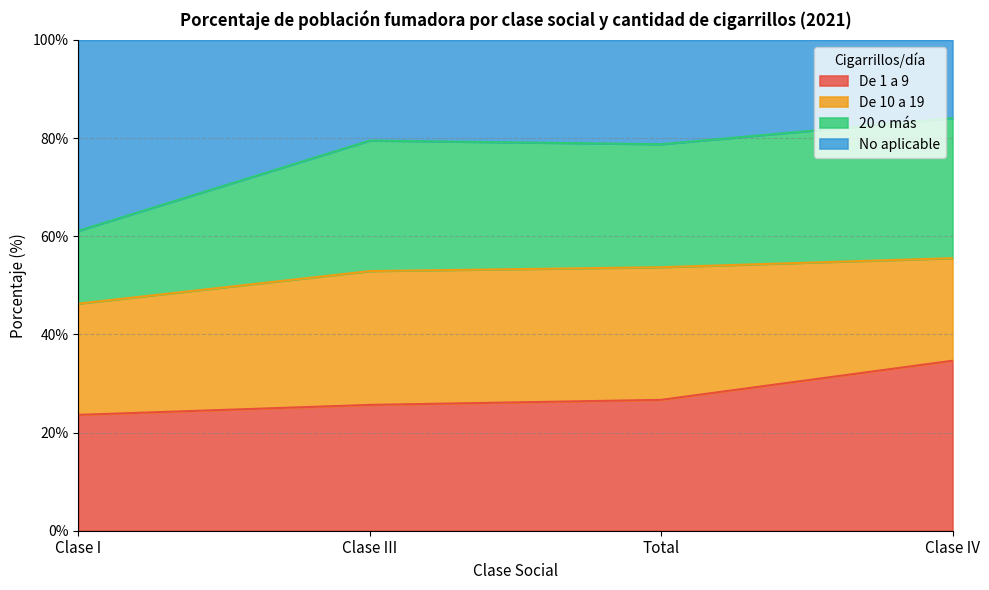

True or false: 20 o más has more than 2 points higher than both neighbors.

False